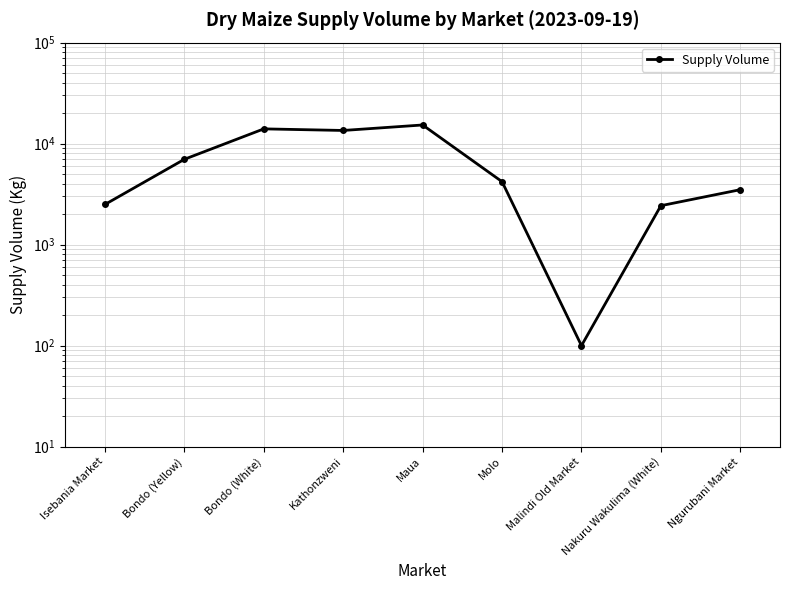

At which category does the chart reach its minimum across all series?

Malindi Old Market